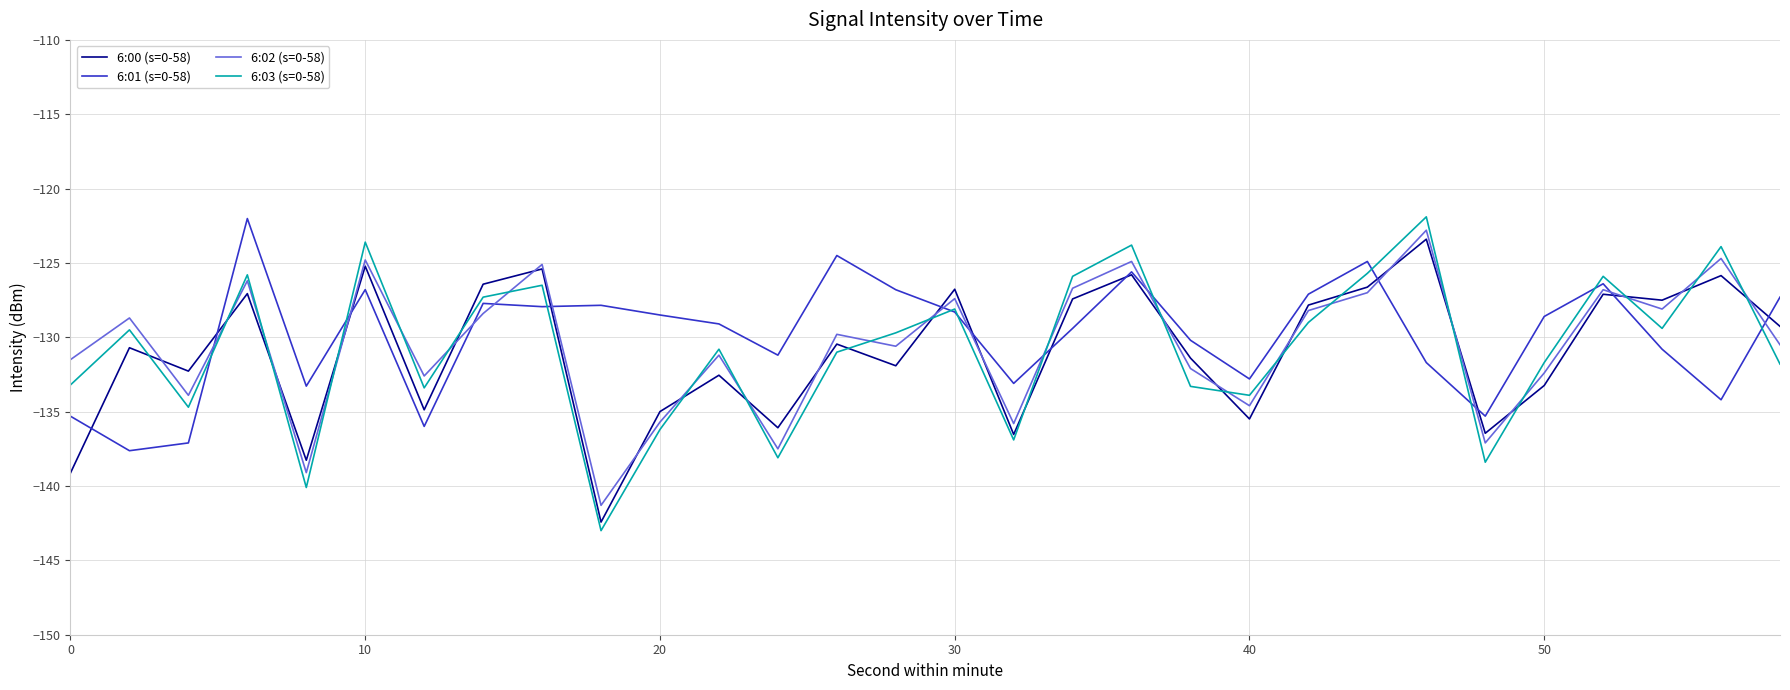

Does the chart have visible grid lines?

Yes